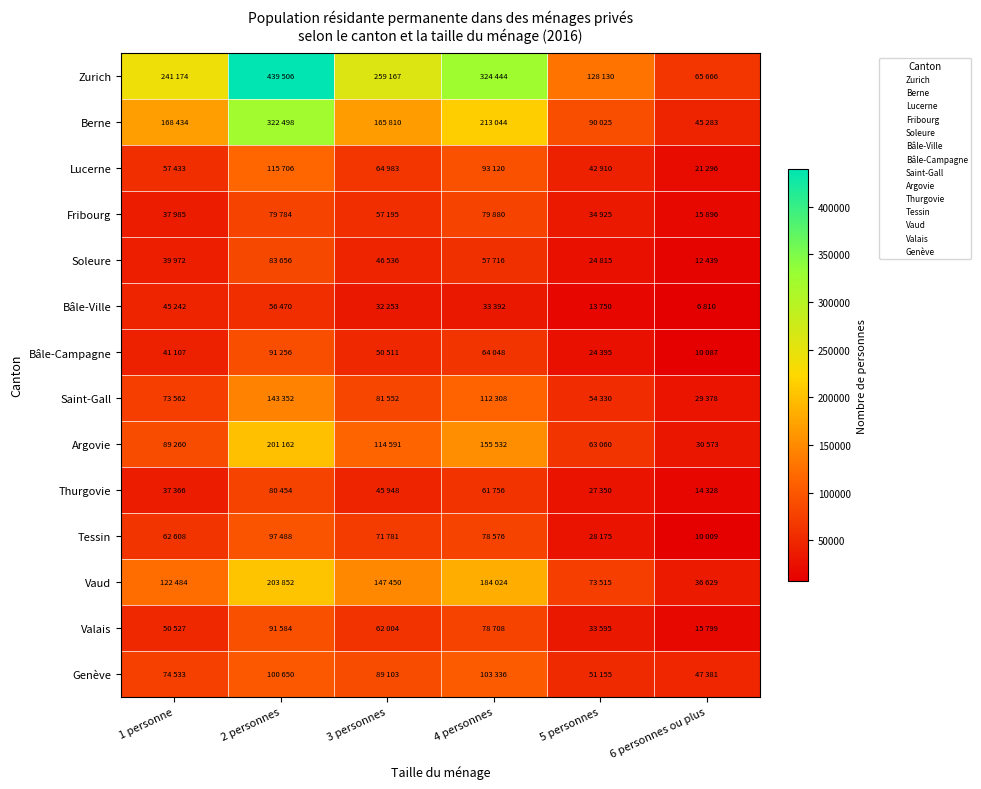

At which category is the sum across all series the highest?

2 personnes